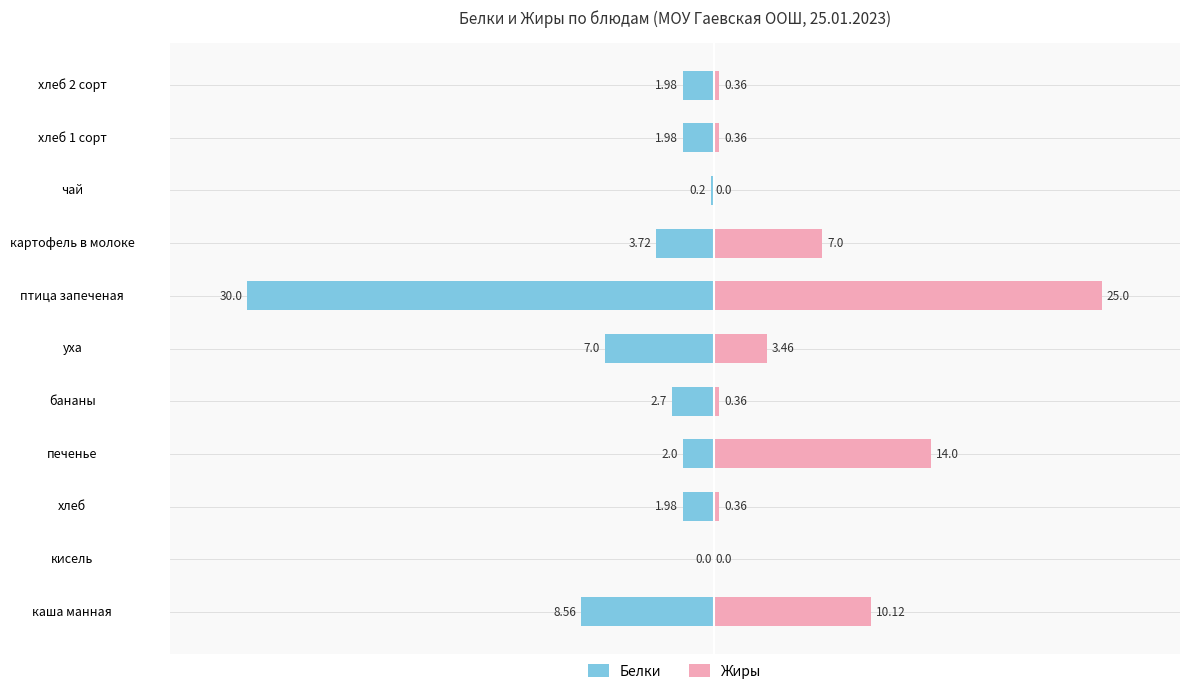

What is the difference between the maximum and minimum values in the Белки series?

30.0